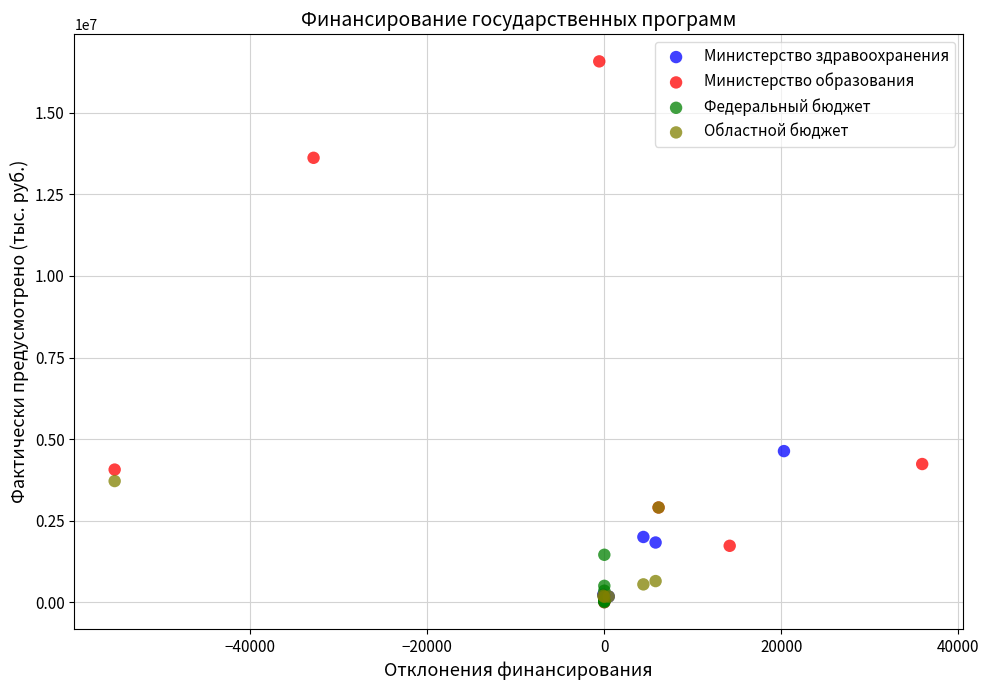

Which series has the widest spread of Y values?

Министерство образования